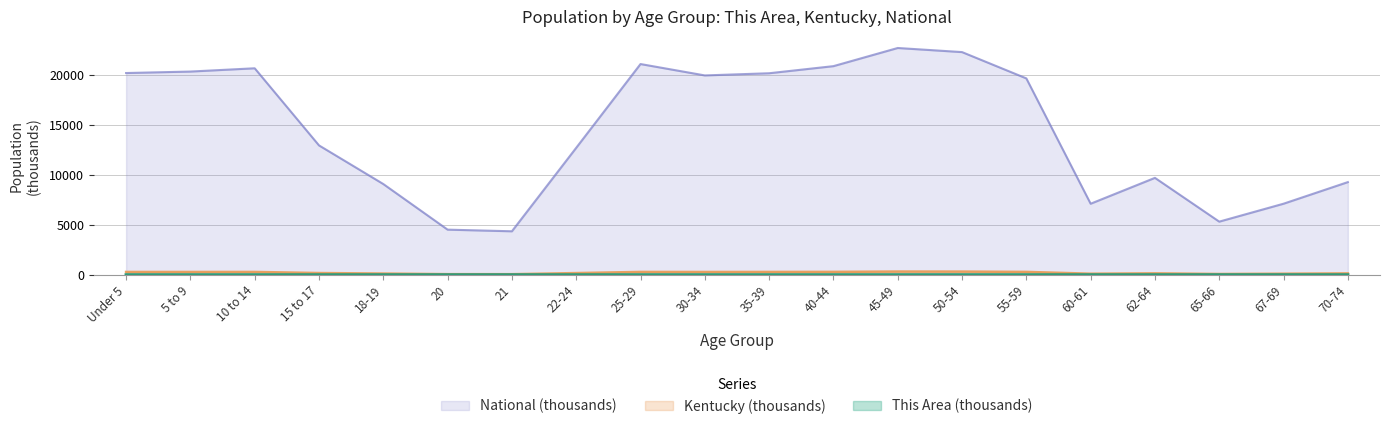

Is the value of National at 62-64 greater than the value of This Area at 15 to 17?

Yes